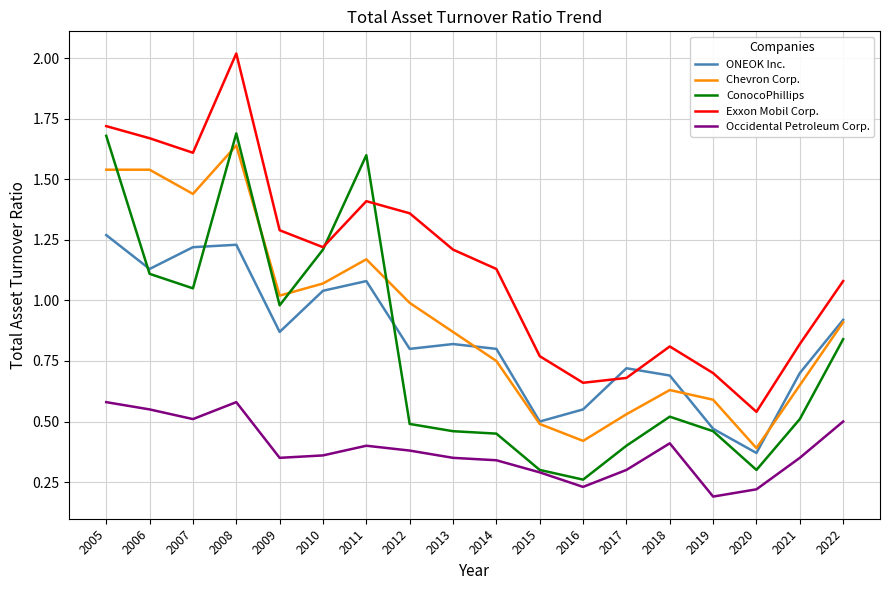

The value of ONEOK Inc. at 2021 is 1.1. True or false?

False